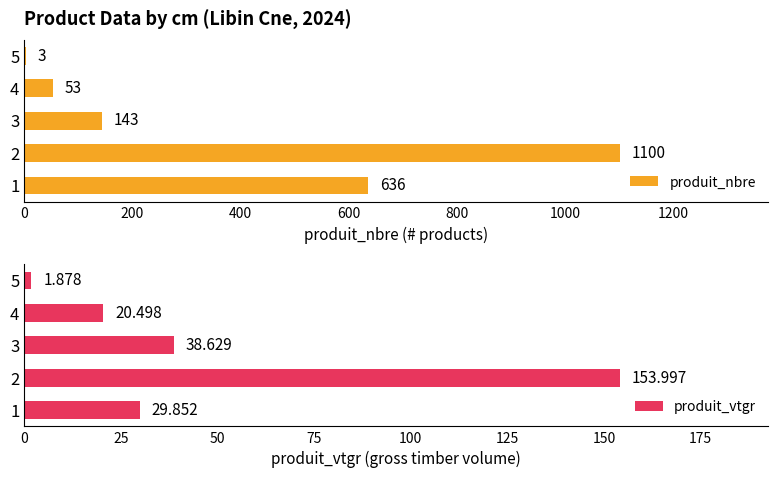

Reading right to left, transcribe all the data shown in this chart.

produit_nbre: 3.0	53.0	143.0	1100.0	636.0
produit_vtgr: 1.9	20.5	38.6	154.0	29.9